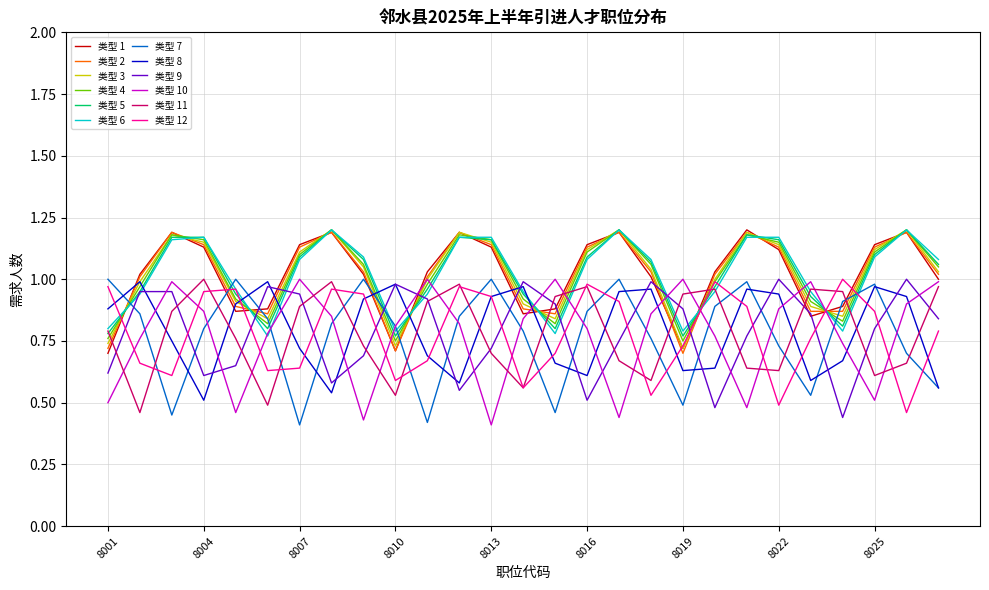

True or false: 类型 1 and 类型 8 cross at least once.

True